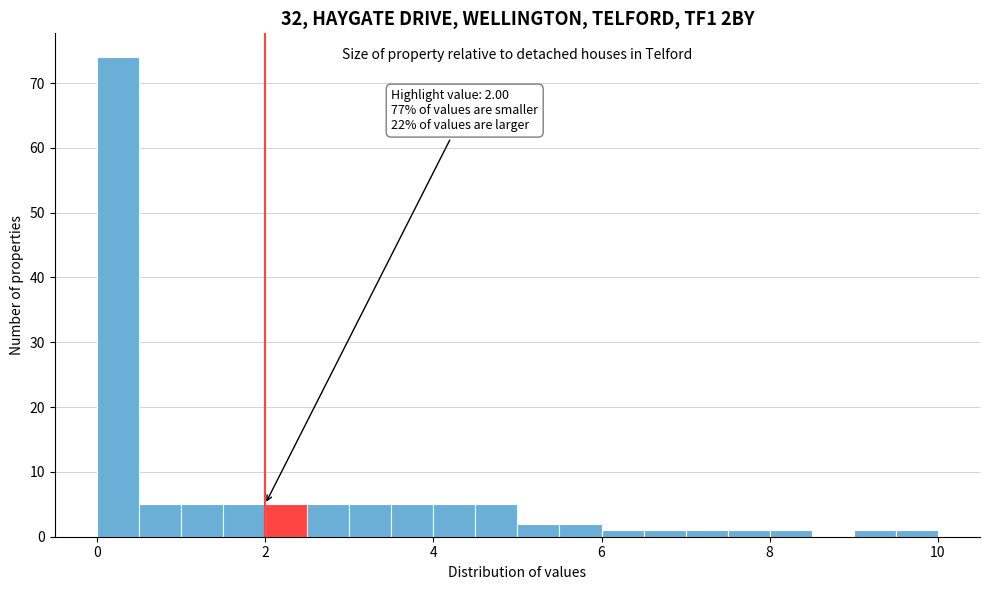

Around what value on the x-axis is the tallest bar? Give the approximate position of its centre, as read against the axis.

0.2